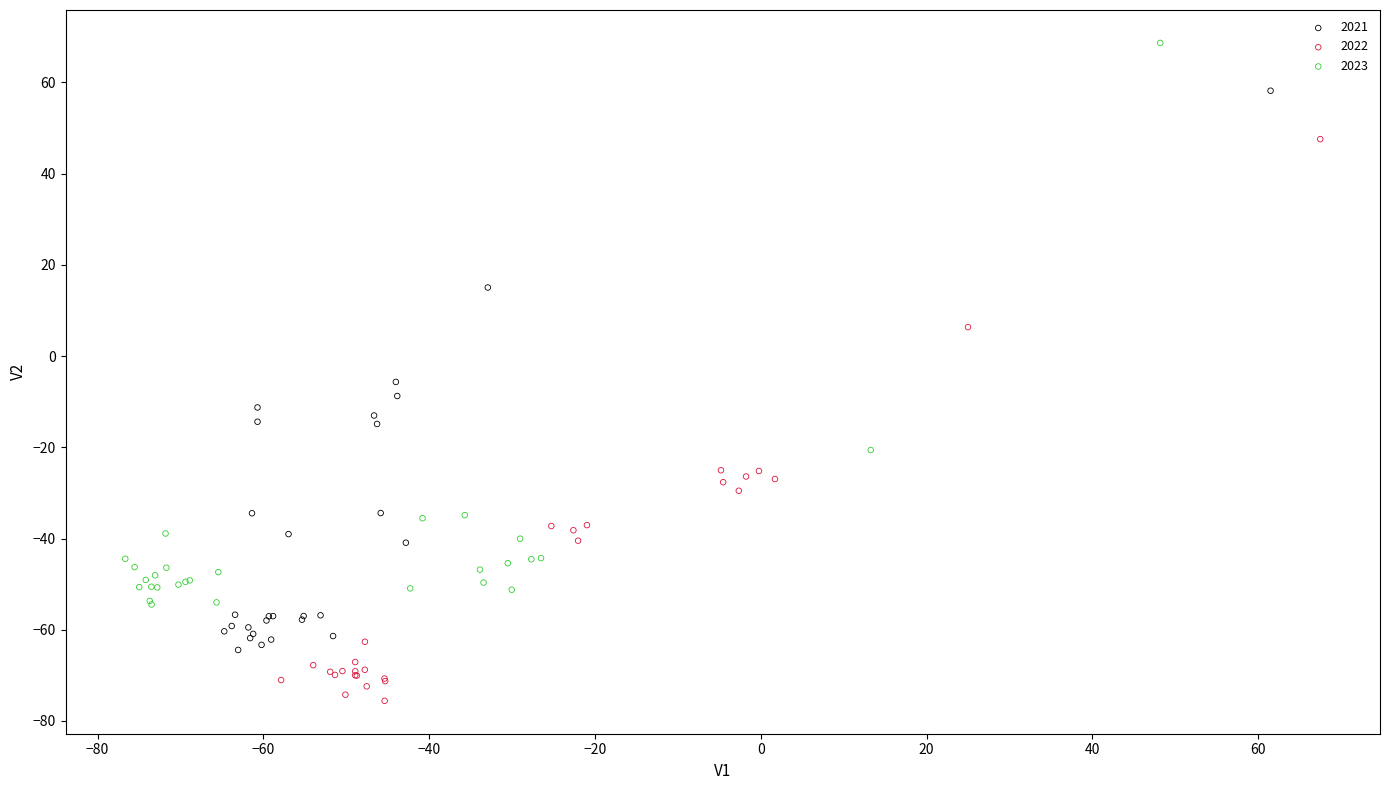

Which series contains the lowest Y value?

2022